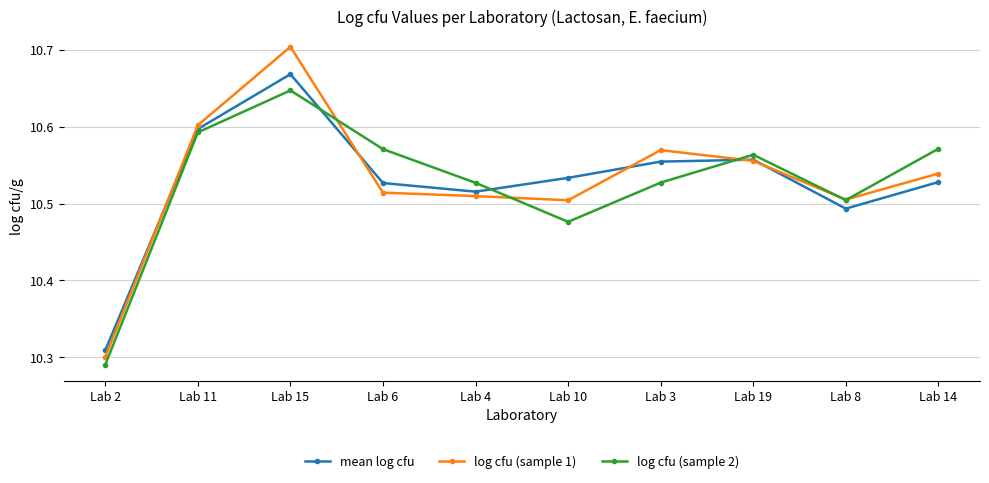

Count the log cfu (sample 1) values in the range 10 to 11.

10